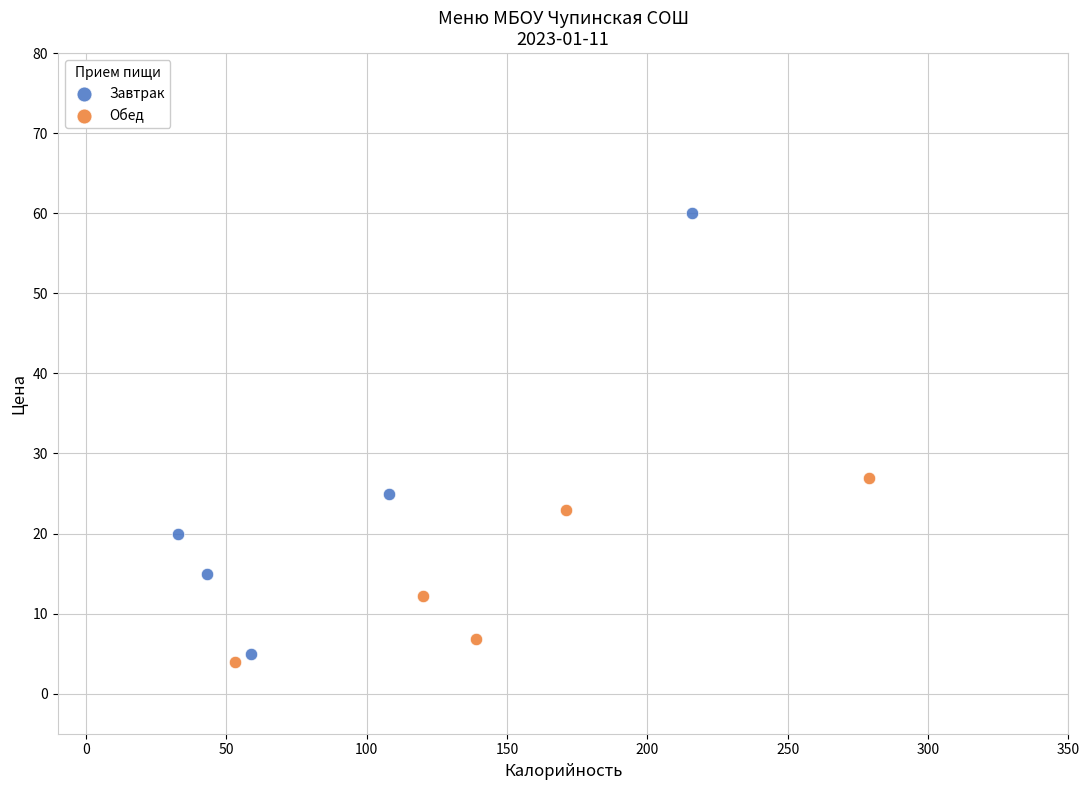

Which series has the largest Y range (max minus min)?

Завтрак